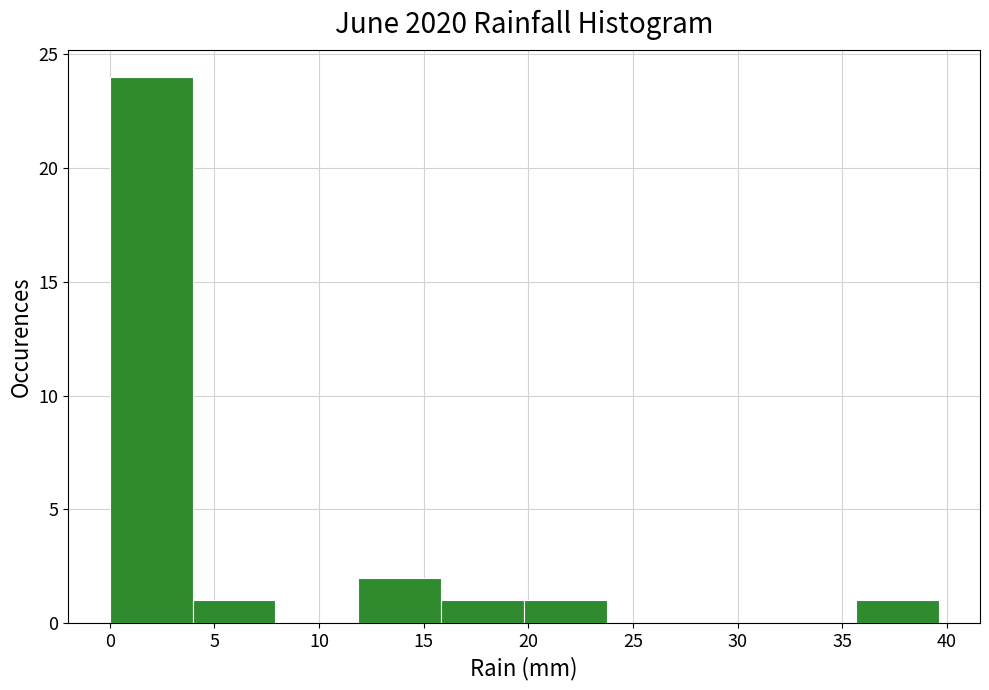

How tall is the bar that spans 20.0 to 24.0 on the x-axis? Neither the bar edges nor the heights are printed on the chart, so give them approximately, as read against the axes.

1